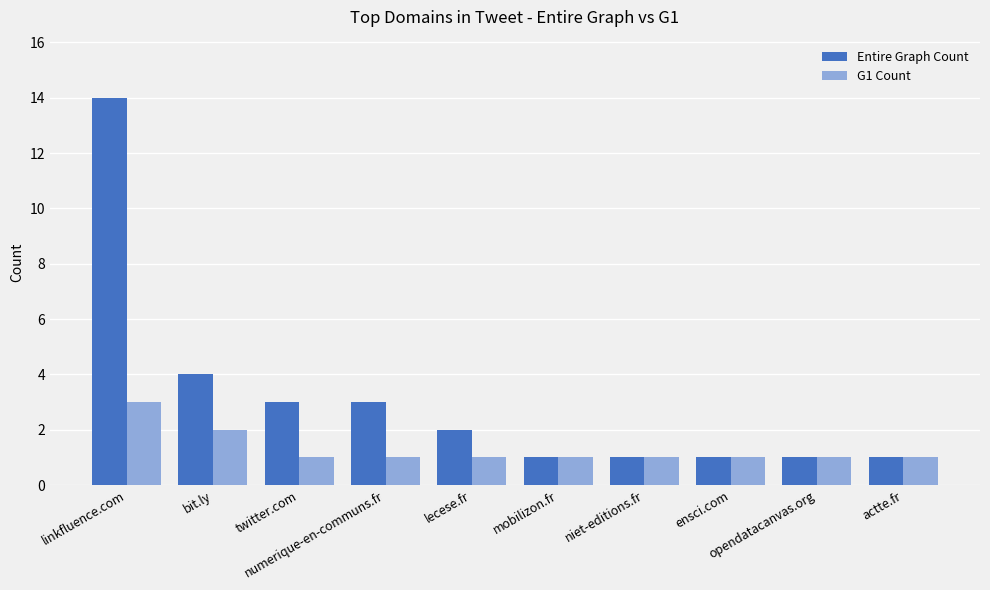

Rank the series by their maximum value, from highest to lowest.

Entire Graph Count, G1 Count